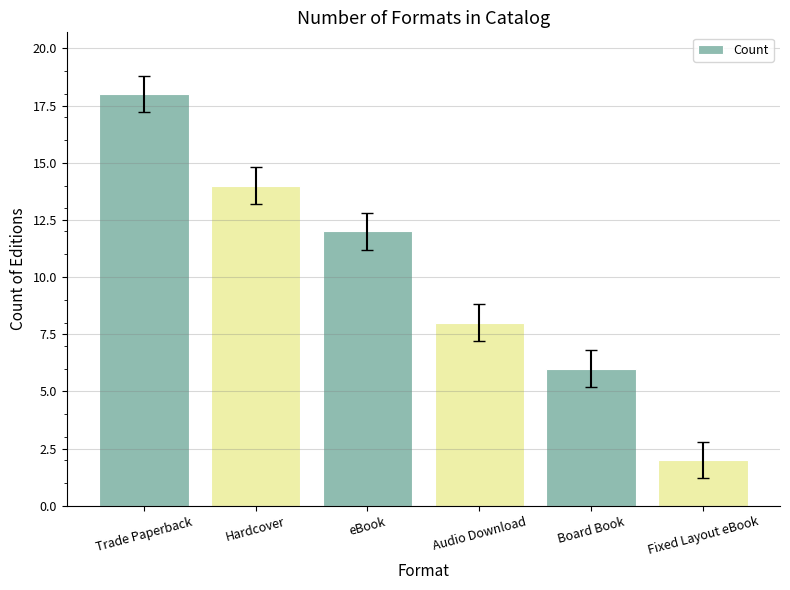

Reading left to right, list all the values displayed in this chart.

Trade Paperback=18	Hardcover=14	eBook=12	Audio Download=8	Board Book=6	Fixed Layout eBook=2